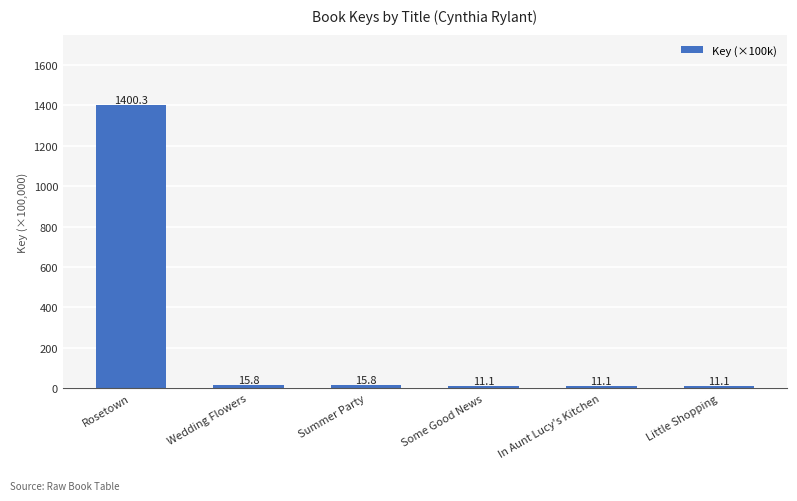

True or false: the data shows 11.1 at In Aunt Lucy's Kitchen.

True